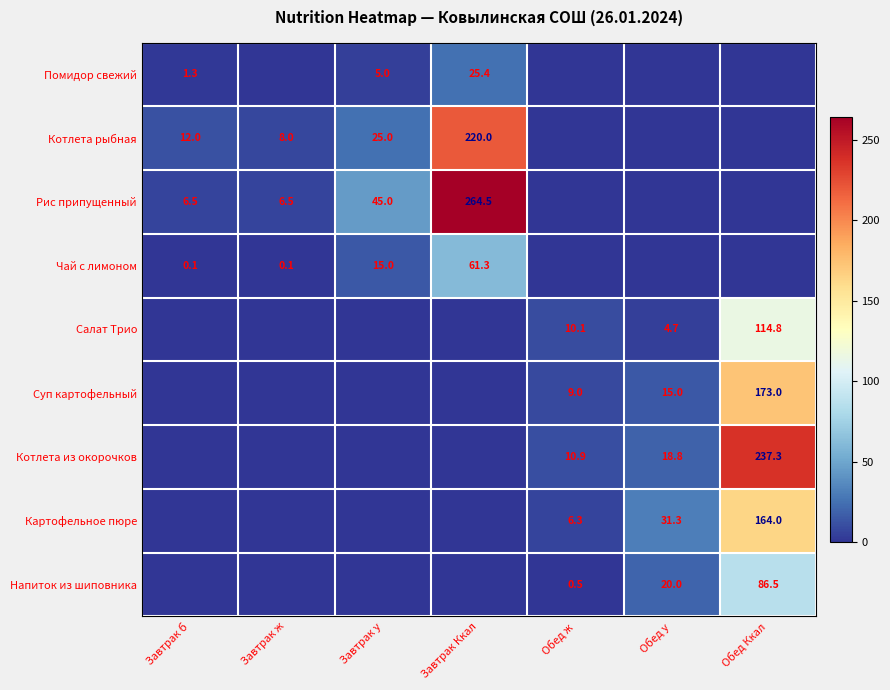

The value of Помидор свежий at Завтрак Ккал is 17.4. True or false?

False